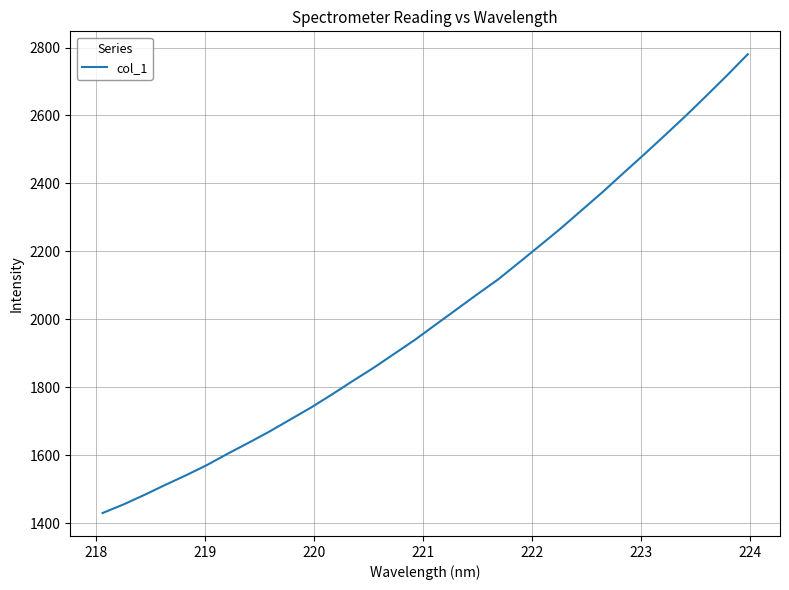

What is the difference between the maximum and minimum values?

1350.4